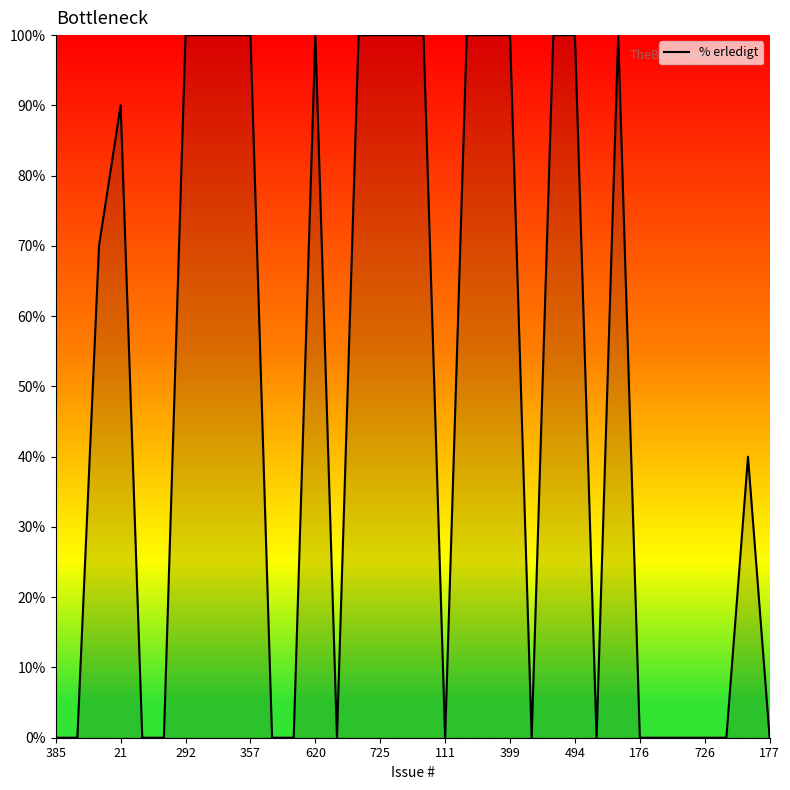

What is the difference between the maximum and minimum values?

100